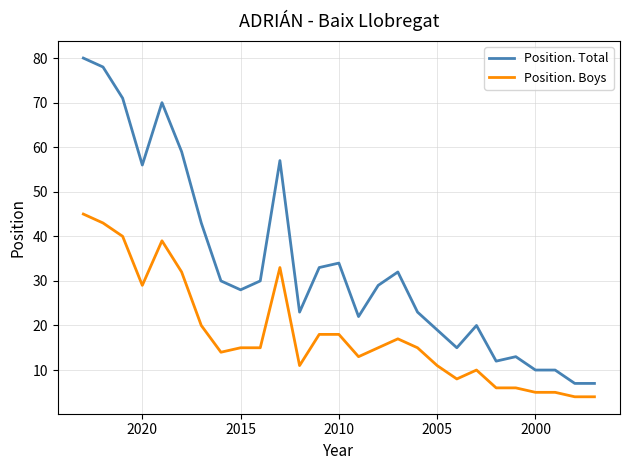

In Position. Total, how many points are higher than both neighbors (excluding endpoints)?

6